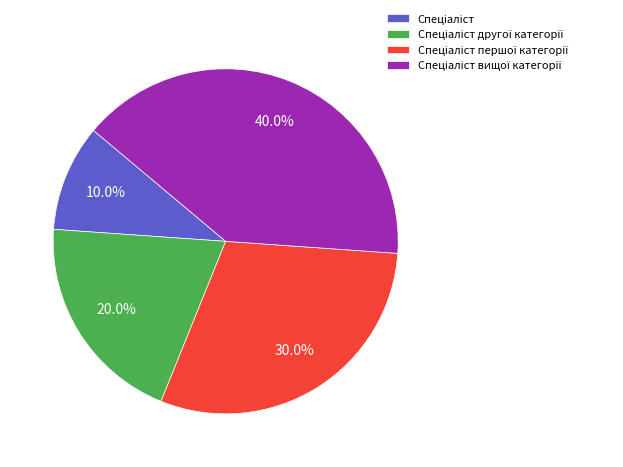

Is there a majority slice in this chart?

No